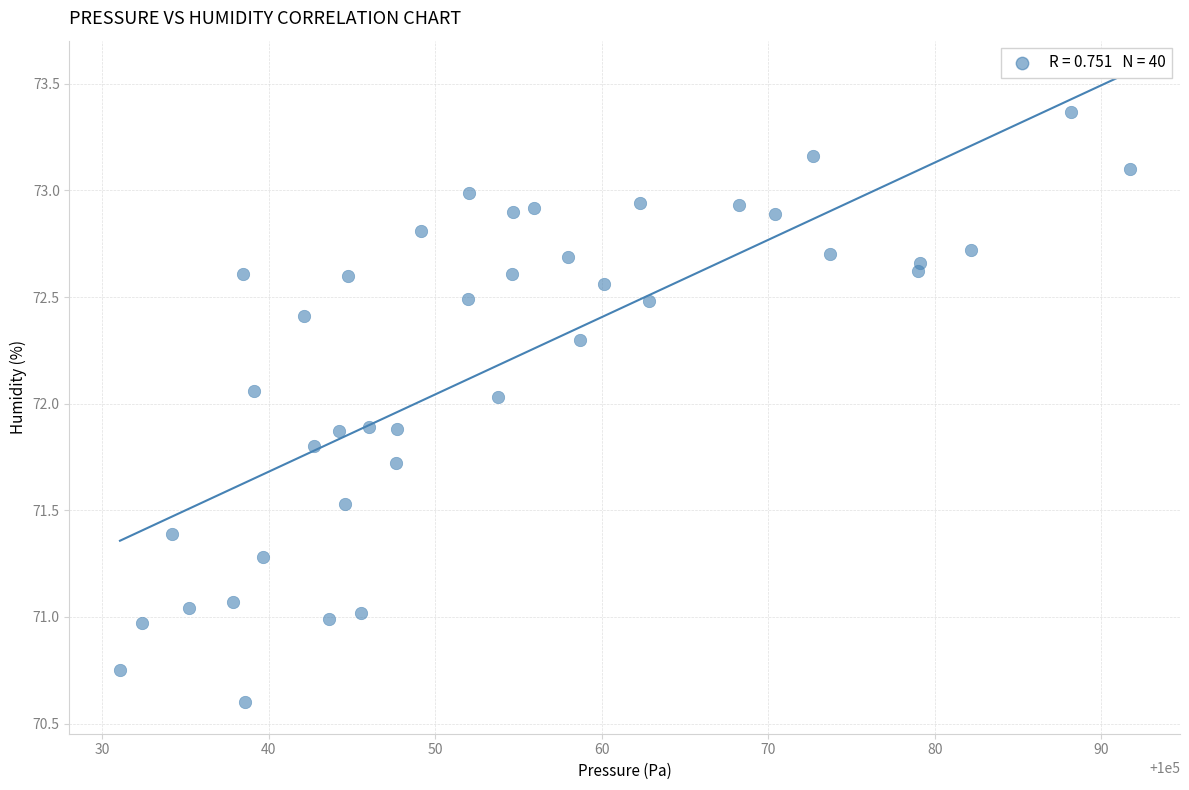

What is the range of Y values (max minus min)?

2.8